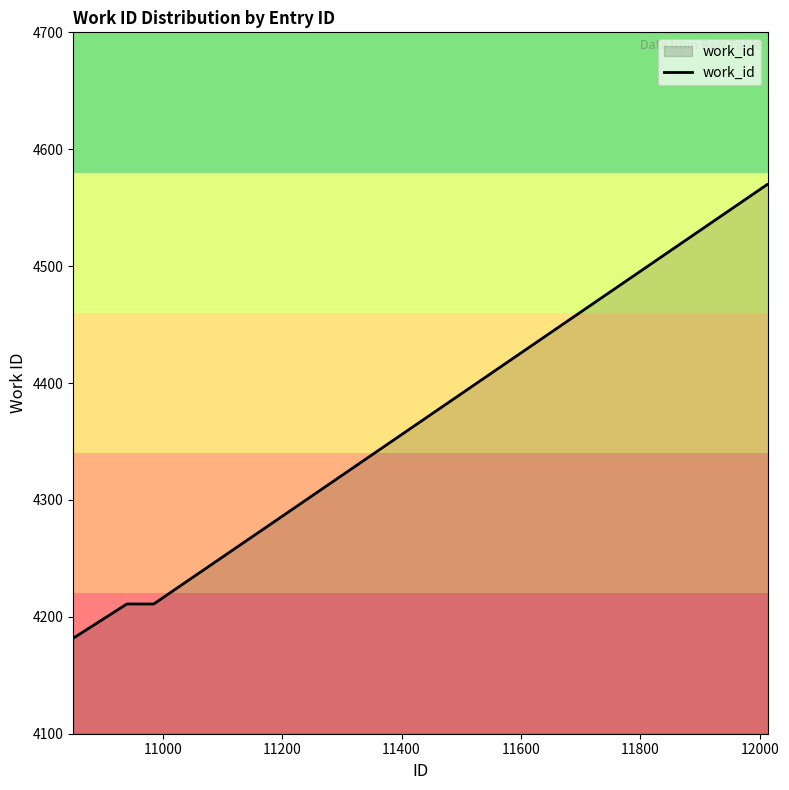

What is the greatest value displayed?

4570